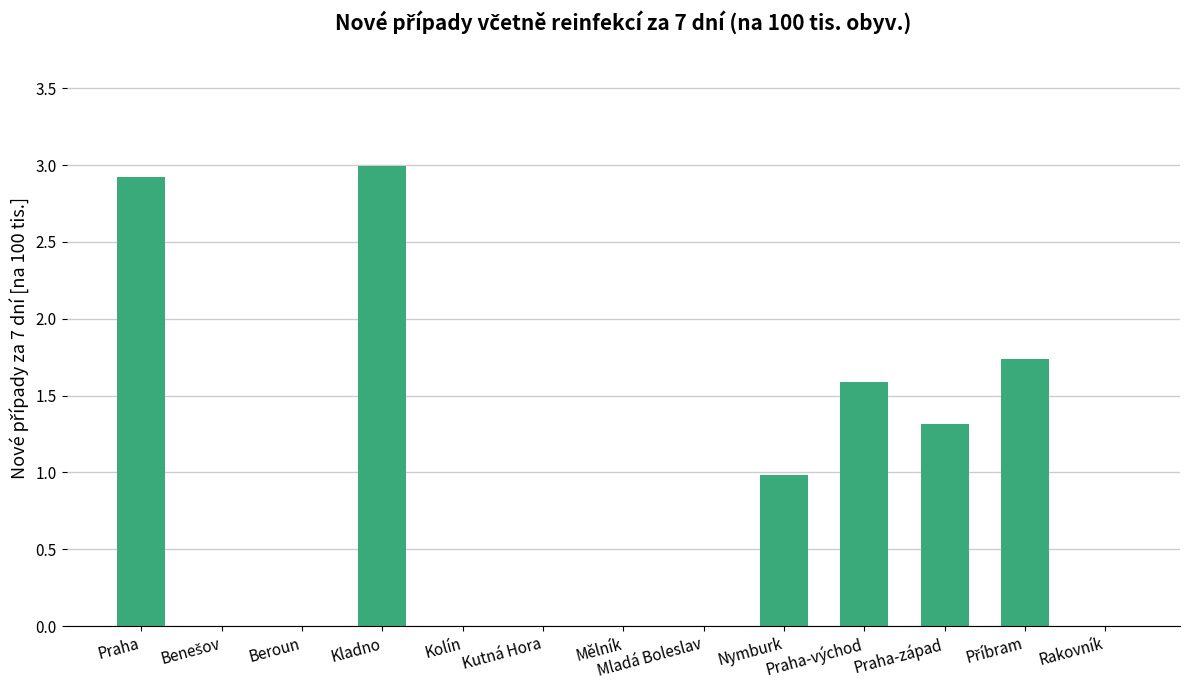

What is the maximum value shown in the chart?

3.0